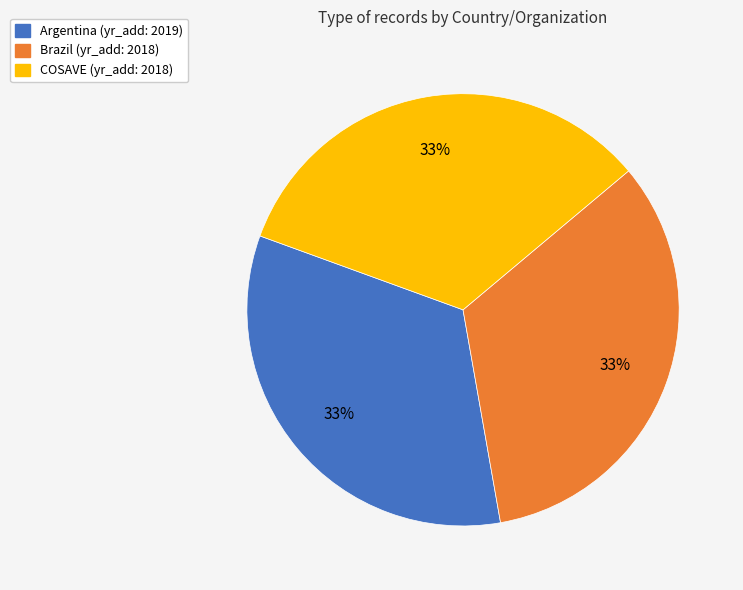

Is the sum of Argentina and COSAVE greater than half?

Yes